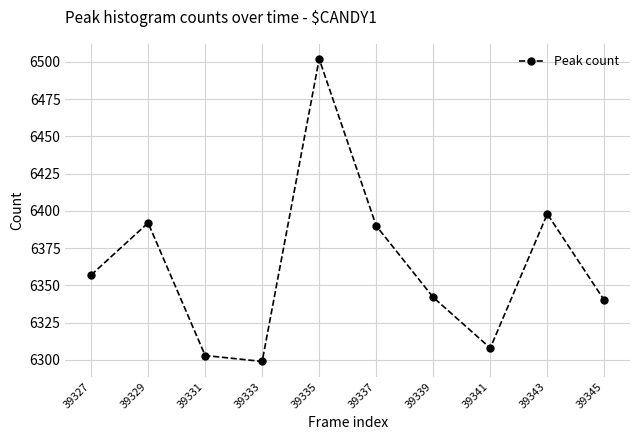

Does the chart display data point markers on the line(s)?

Yes